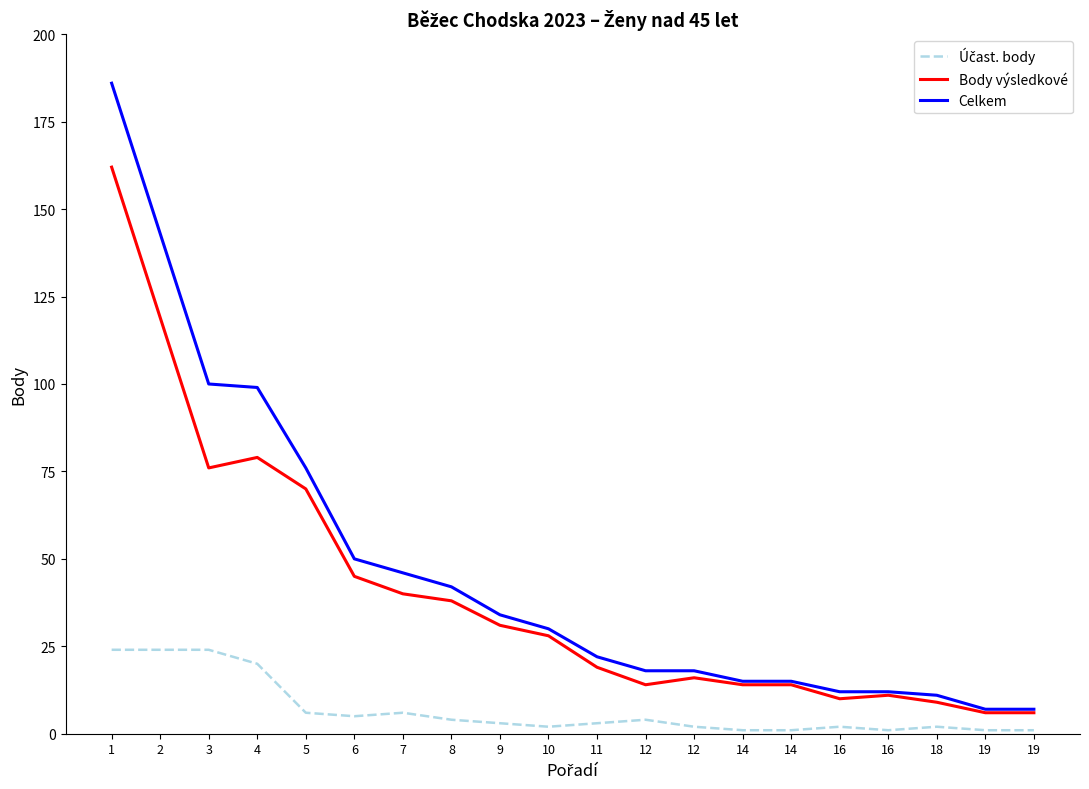

True or false: Celkem has more than 0 points higher than both neighbors.

False